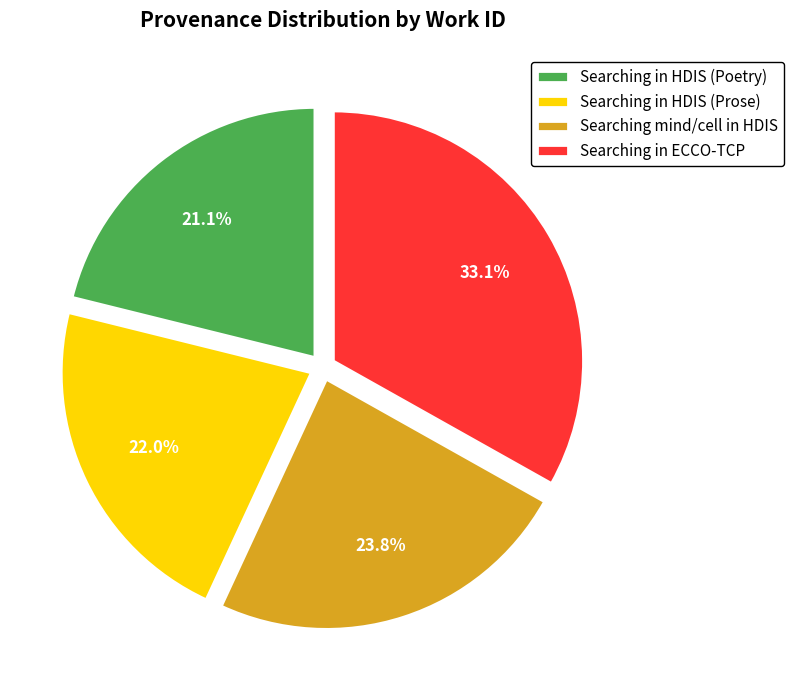

What percentage is NOT represented by Searching in ECCO-TCP?

66.9%